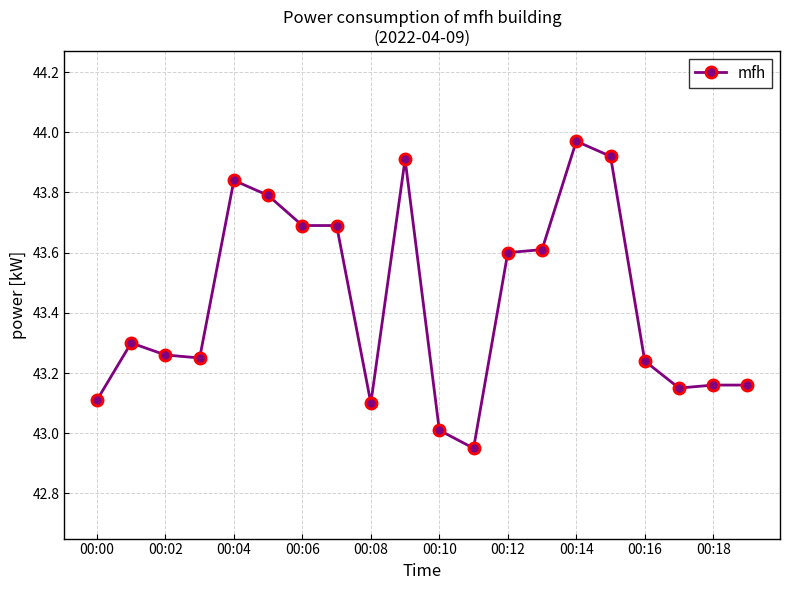

True or false: the data has more than 1 interior local peaks.

True